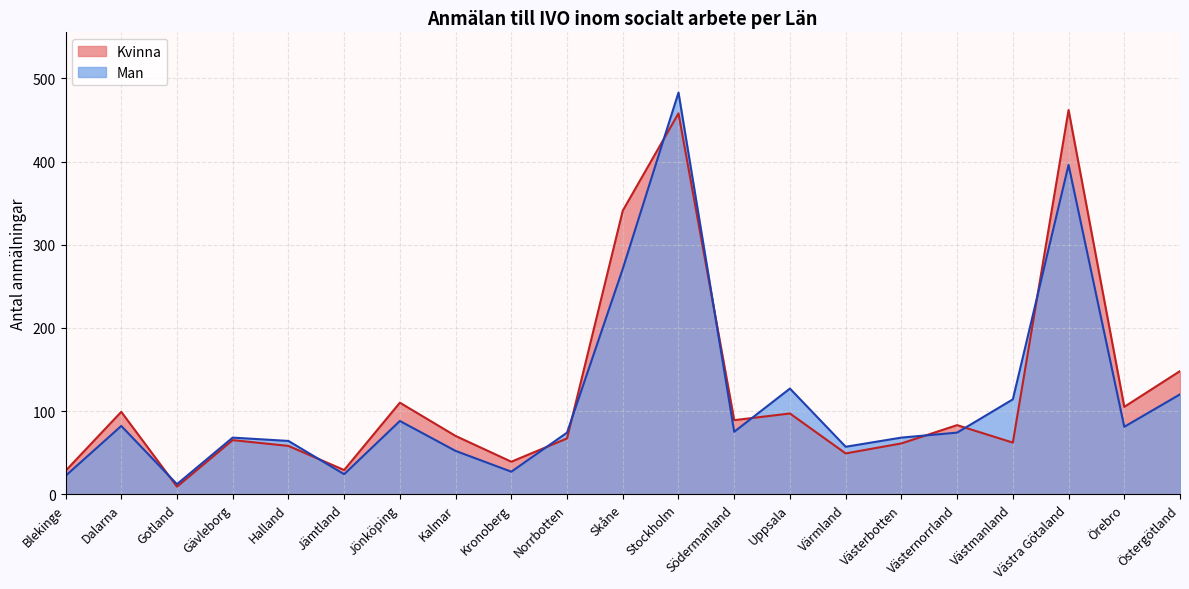

What is the difference between the maximum and minimum values in the Kvinna series?

453